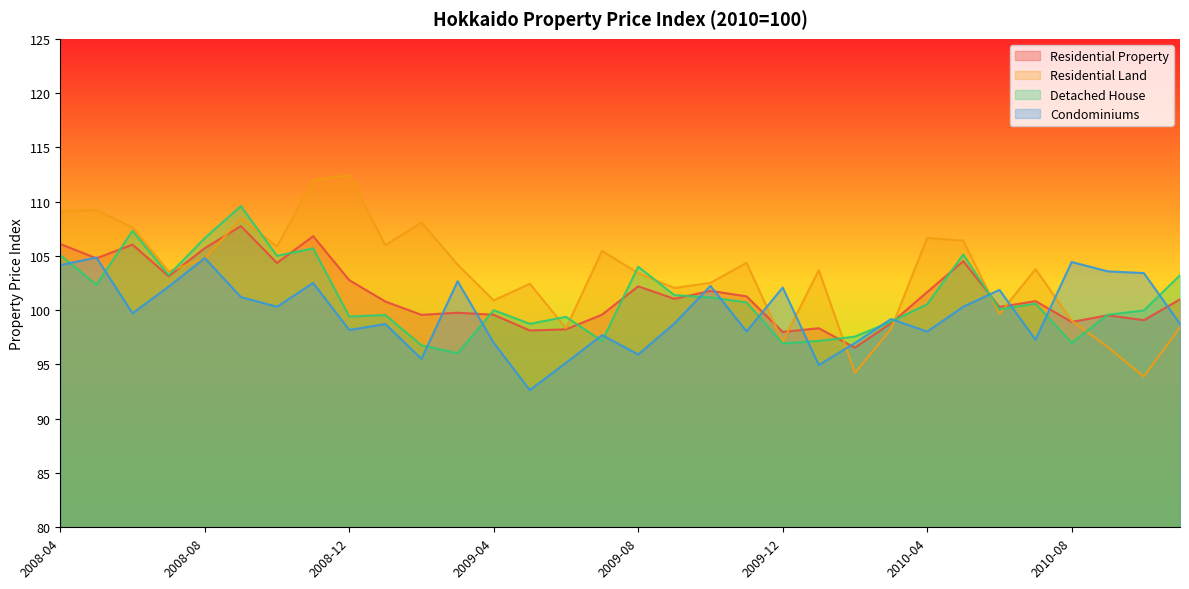

After their last crossing, which series has the higher values: Condominiums or Detached House?

Detached House